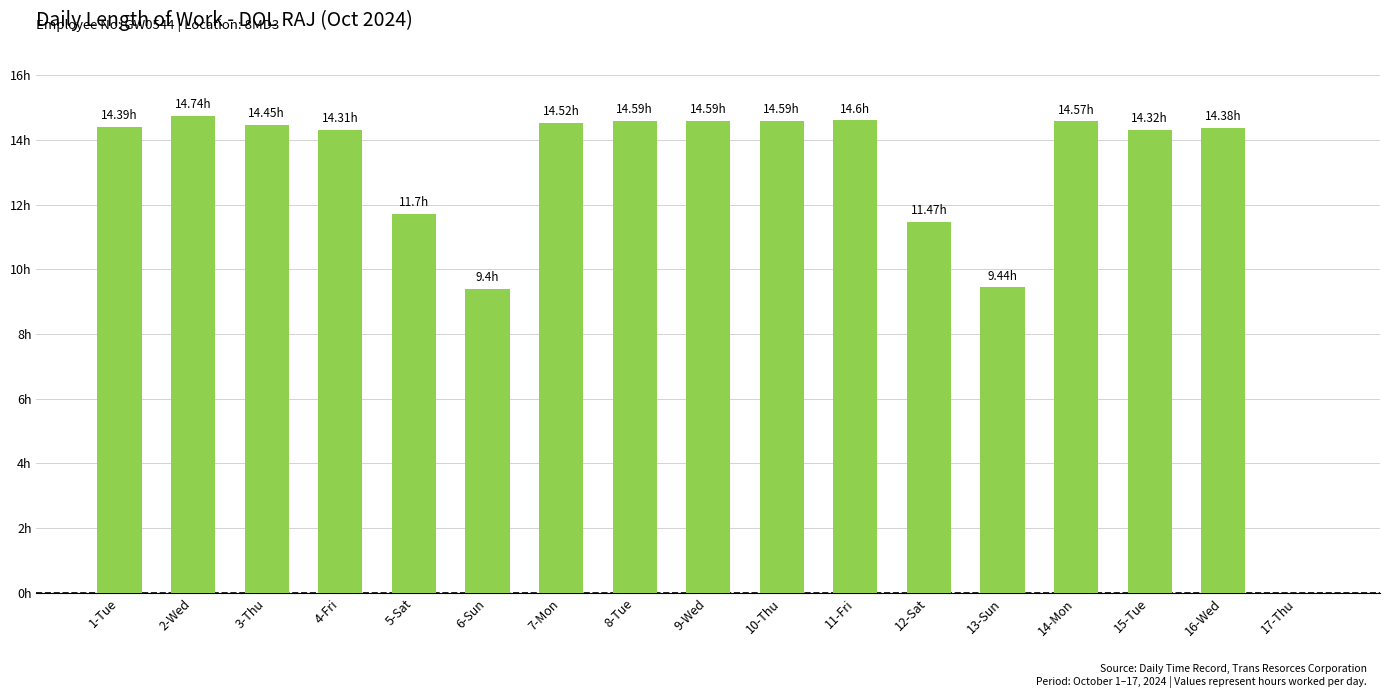

What is the change in value from 3-Thu to 9-Wed?

+0.1